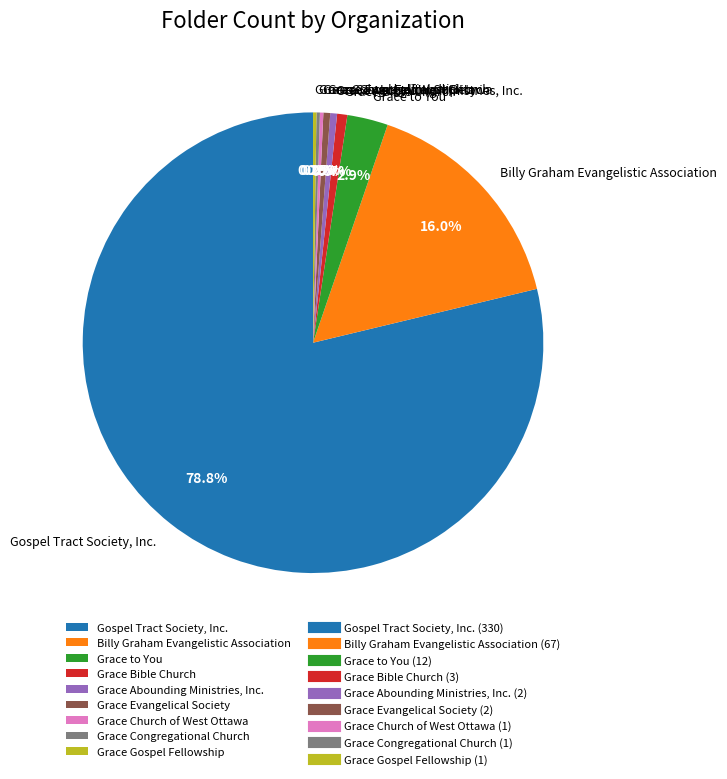

Combined, what portion of the pie is Grace Abounding Ministries, Inc. and Billy Graham Evangelistic Association?

16.5%